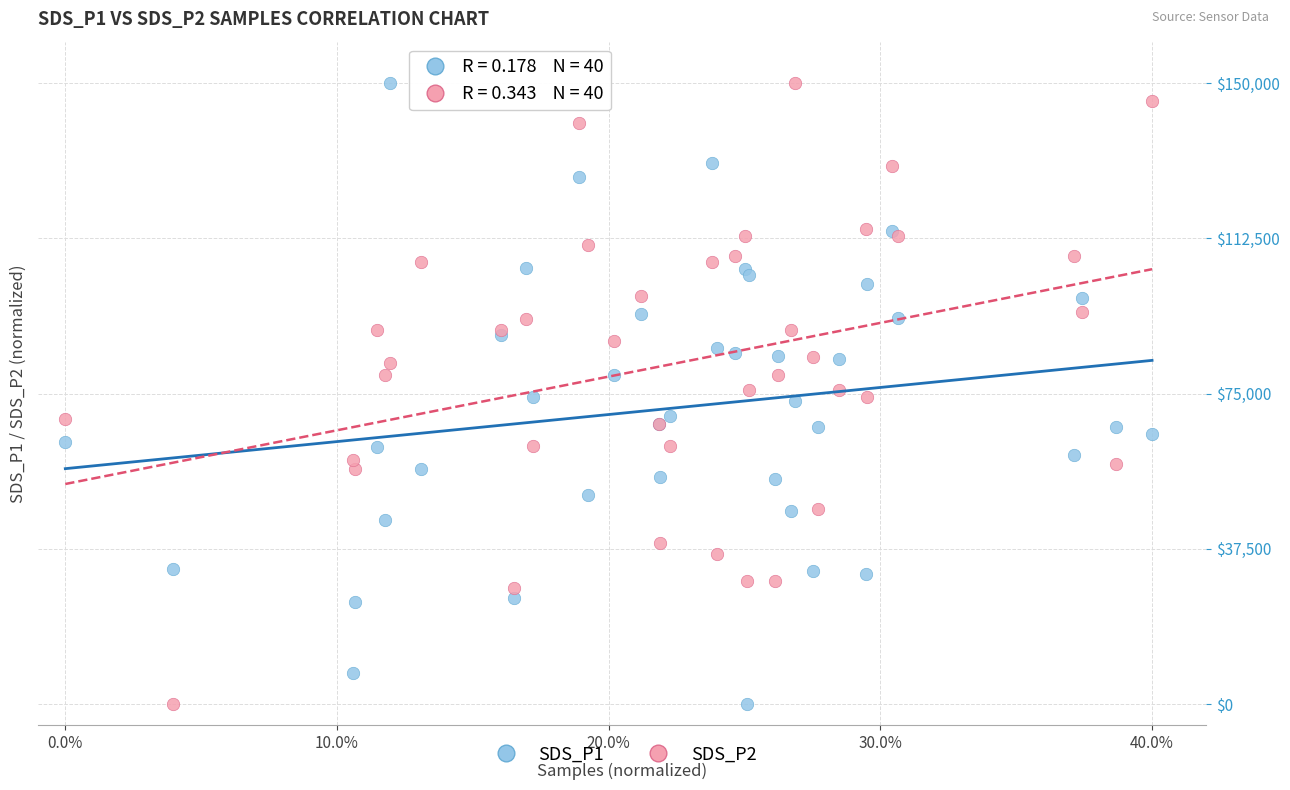

What is the X range (max minus min) for the scatter plot?

0.4